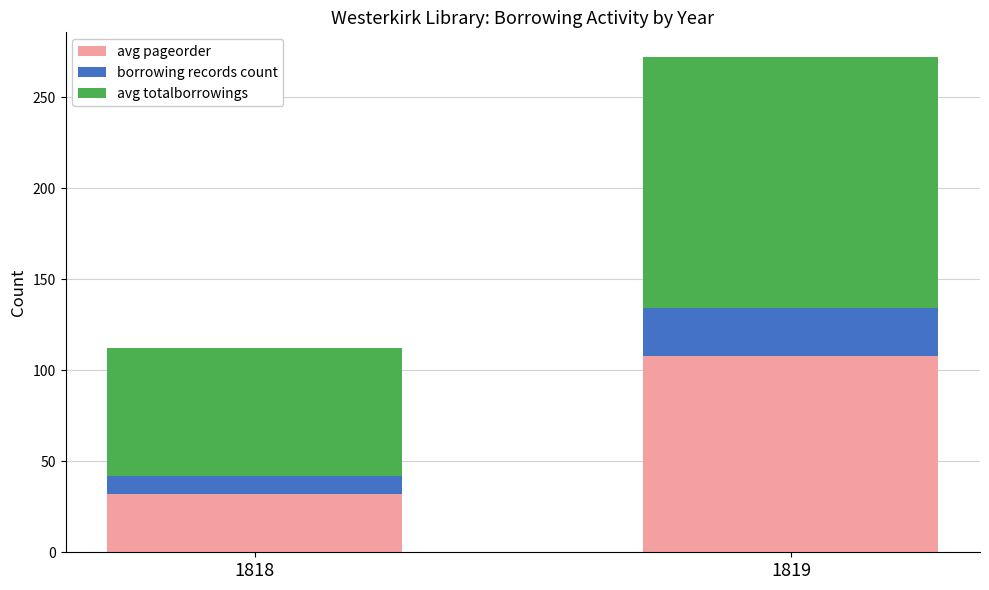

What is the minimum value for avg pageorder?

32